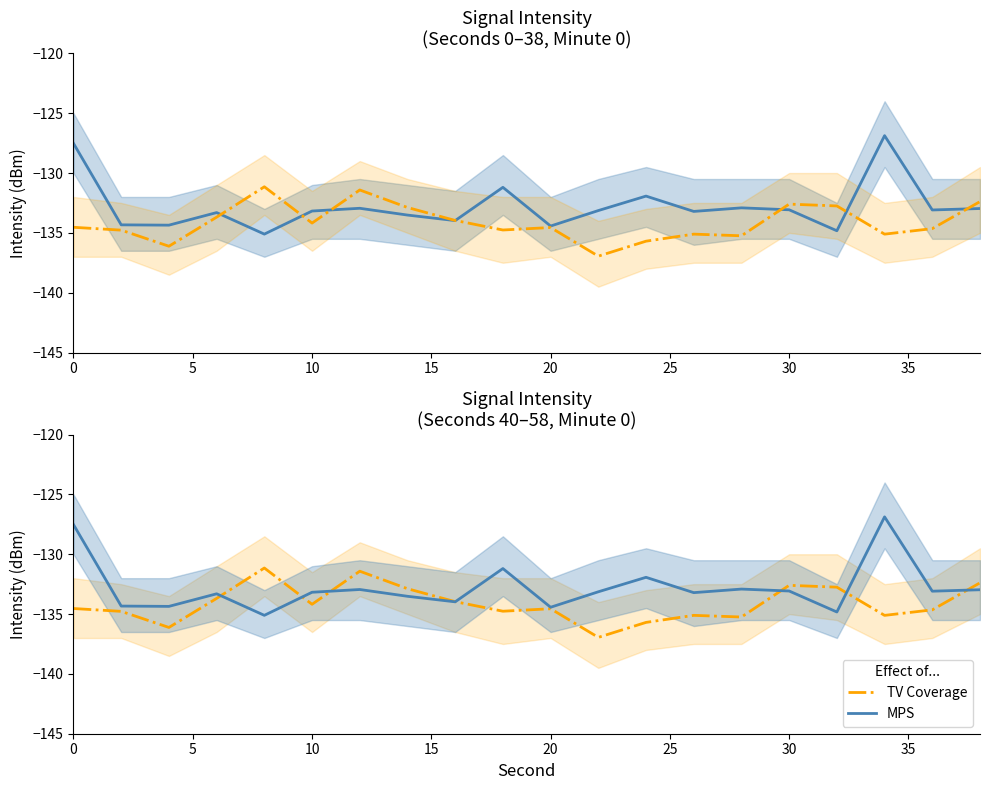

Is it true that TV Coverage equals -214.6 at 40?

False